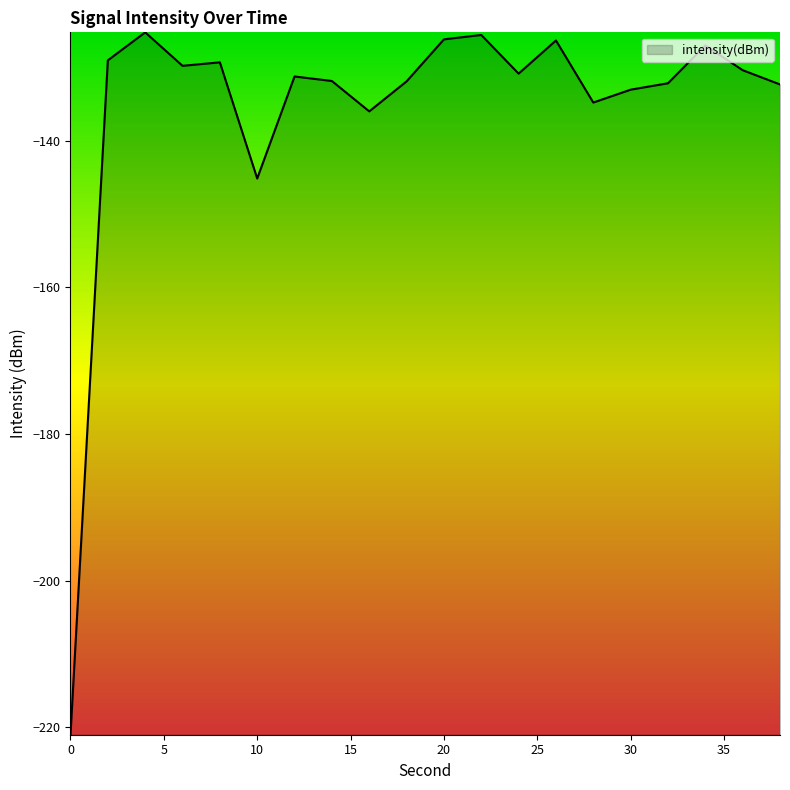

What is the minimum value shown in the chart?

-221.0